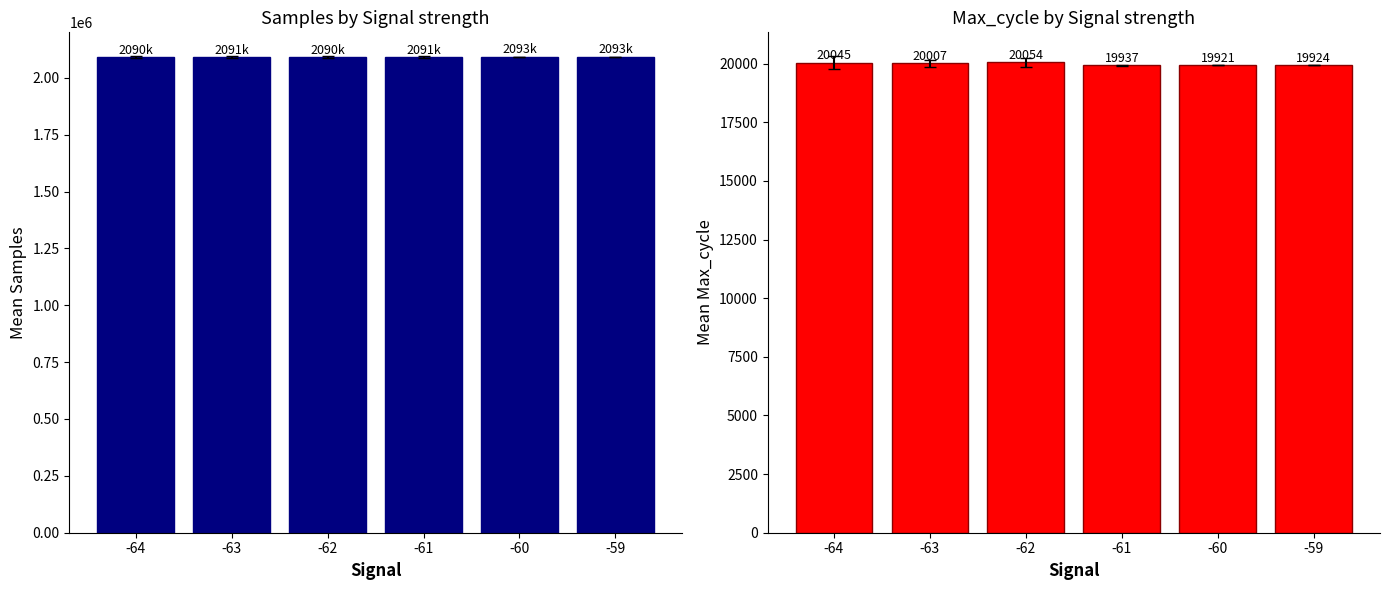

What are all the series names shown in the legend?

Samples, Max_cycle